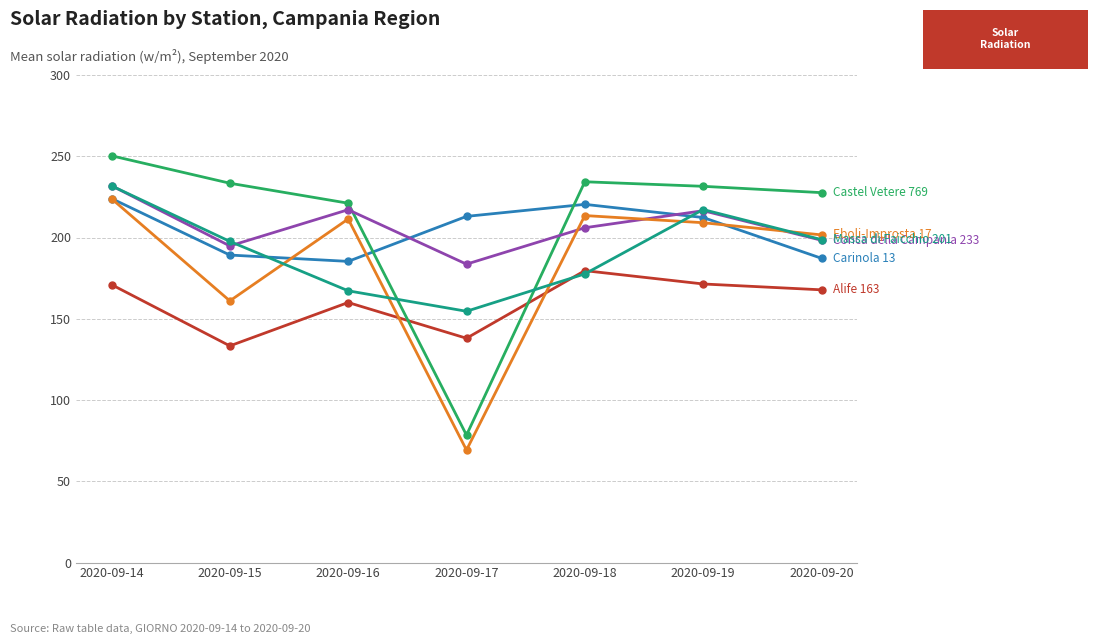

What is the total value across all series at 2020-09-20?

1181.2